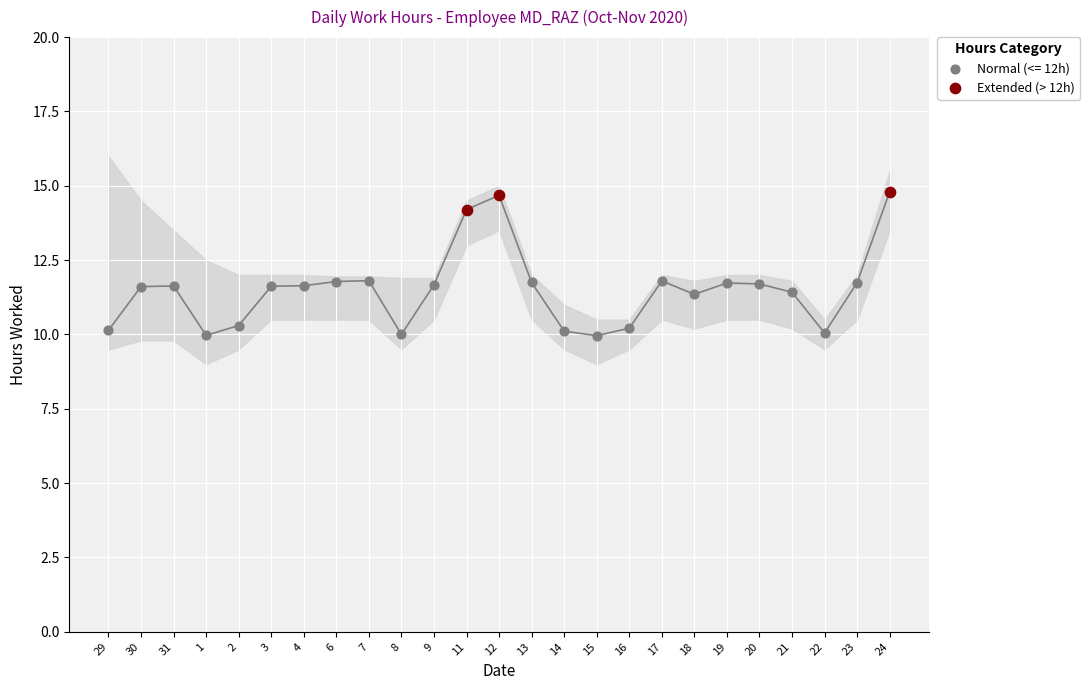

Which series has the largest Y range (max minus min)?

Normal (<= 12h)